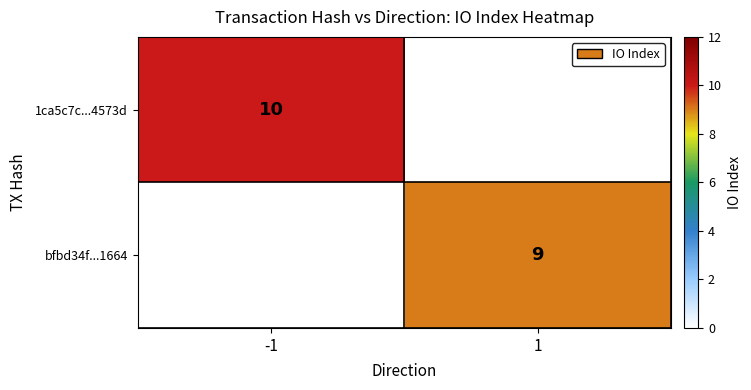

True or false: 1ca5c7c...4573d has a value of 10 at -1.

True